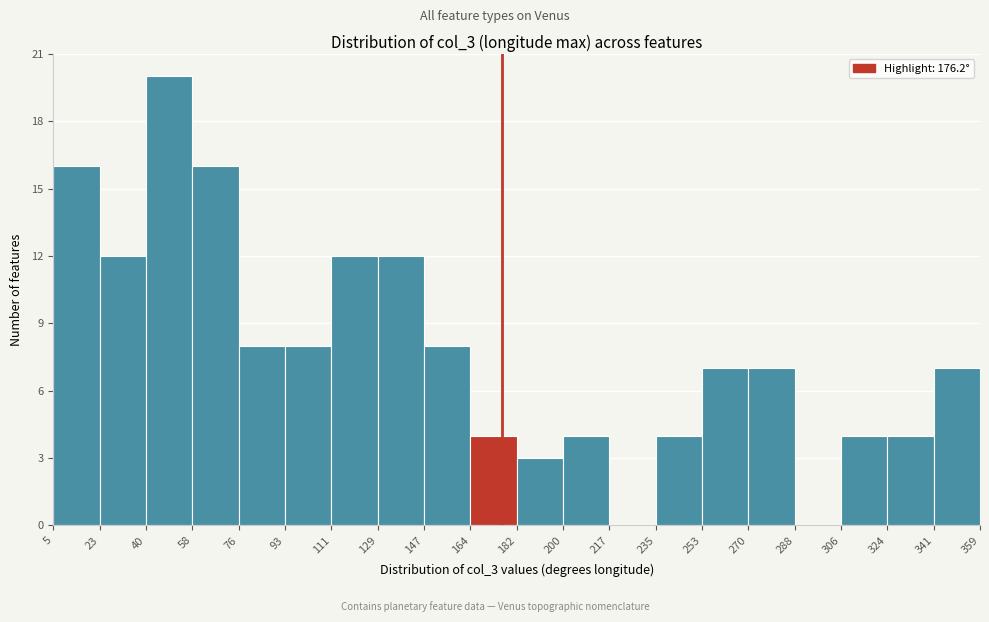

Reading left to right, transcribe this chart: for each bar, give the range it covers on the x-axis and its height. The values are not printed on the chart, so give them approximately, as read against the axis.

5 to 23: 16
23 to 40: 12
40 to 58: 20
58 to 76: 16
76 to 93: 8
93 to 111: 8
111 to 129: 12
129 to 147: 12
147 to 164: 8
164 to 182: 4
182 to 200: 3
200 to 217: 4
217 to 235: 0
235 to 253: 4
253 to 270: 7
270 to 288: 7
288 to 306: 0
306 to 324: 4
324 to 341: 4
341 to 359: 7